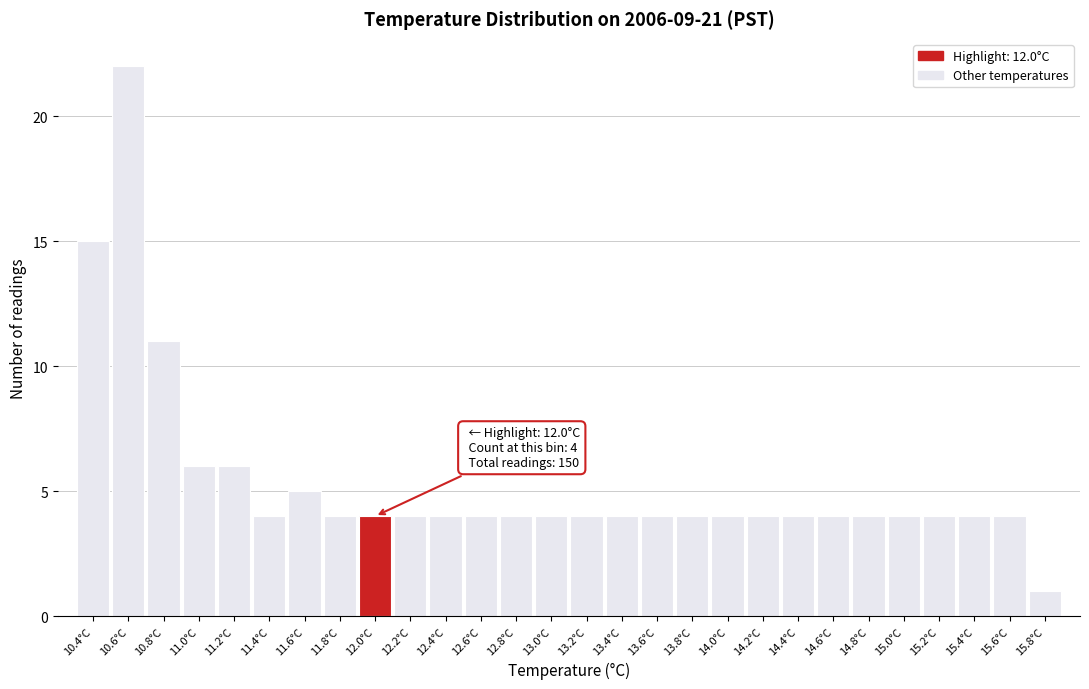

Reading left to right, extract all data points from this chart.

10.4°C=15	10.6°C=22	10.8°C=11	11.0°C=6	11.2°C=6	11.4°C=4	11.6°C=5	11.8°C=4	12.0°C=4	12.2°C=4	12.4°C=4	12.6°C=4	12.8°C=4	13.0°C=4	13.2°C=4	13.4°C=4	13.6°C=4	13.8°C=4	14.0°C=4	14.2°C=4	14.4°C=4	14.6°C=4	14.8°C=4	15.0°C=4	15.2°C=4	15.4°C=4	15.6°C=4	15.8°C=1